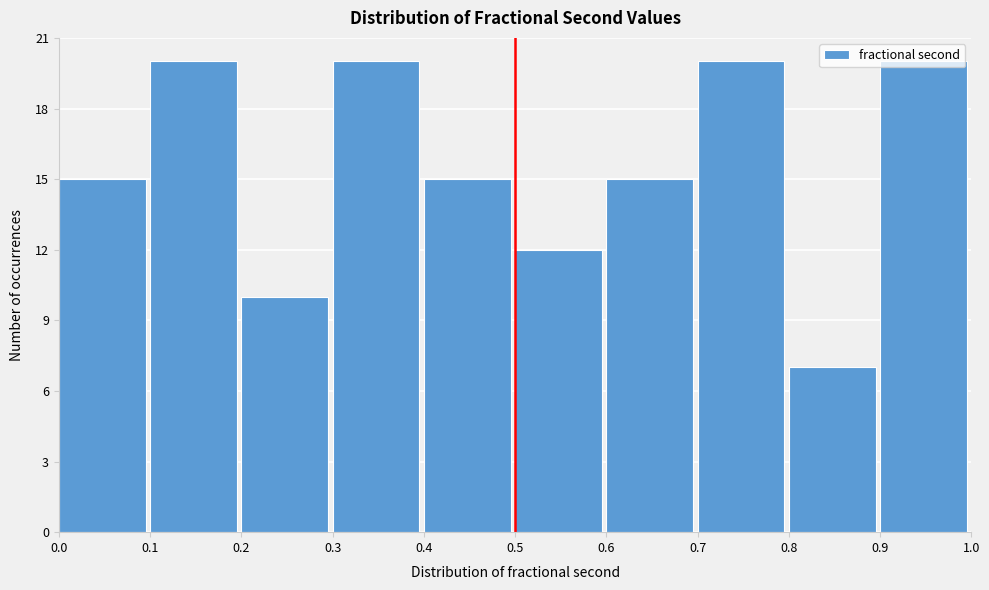

How tall is the bar that spans 0.1 to 0.2 on the x-axis? The values are not printed on the chart, so give them approximately, as read against the axis.

20